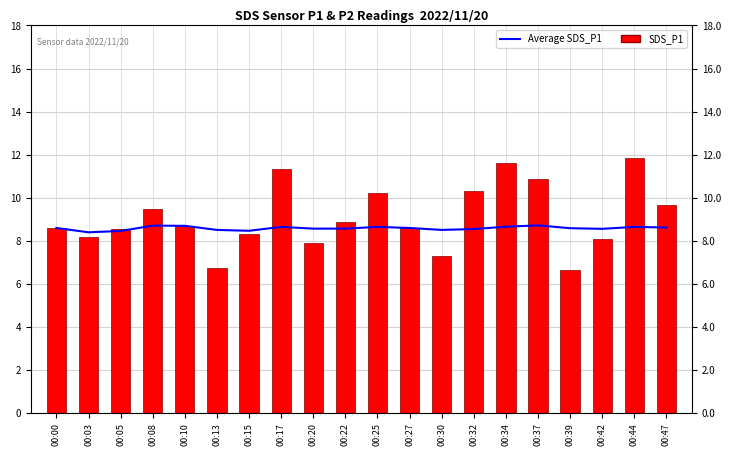

List the labels in order of Average SDS_P1 value, smallest first.

00:03, 00:05, 00:15, 00:13, 00:30, 00:32, 00:42, 00:20, 00:22, 00:39, 00:00, 00:27, 00:47, 00:17, 00:25, 00:44, 00:34, 00:10, 00:08, 00:37